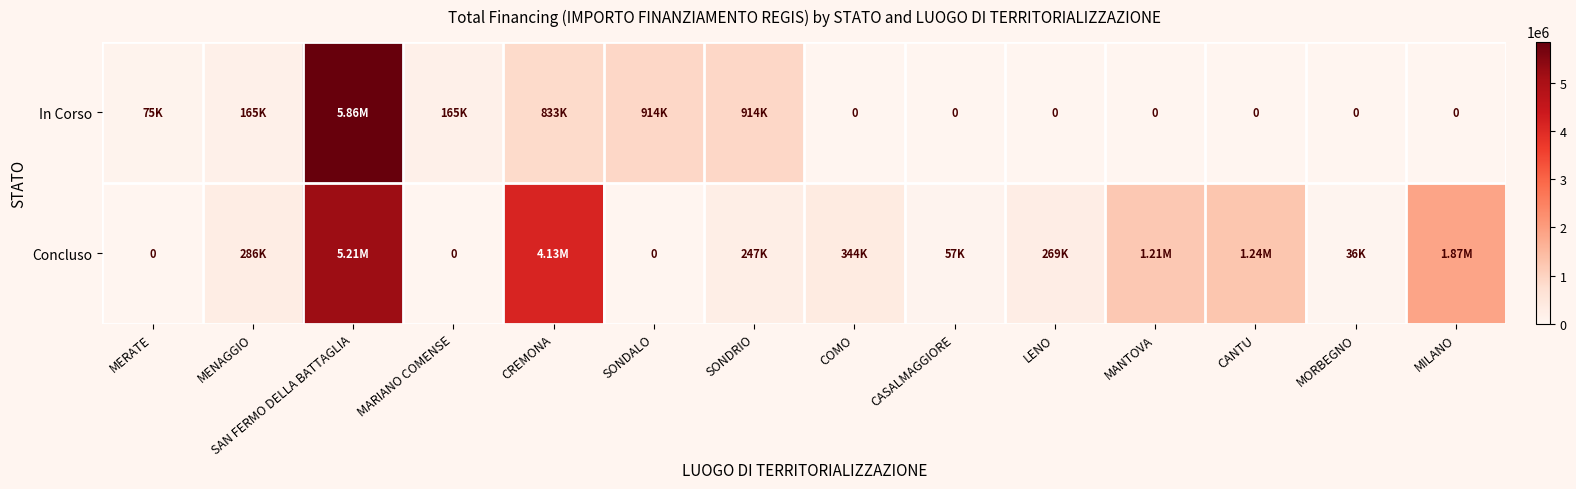

What is the average value of the Concluso series?

1063959.3